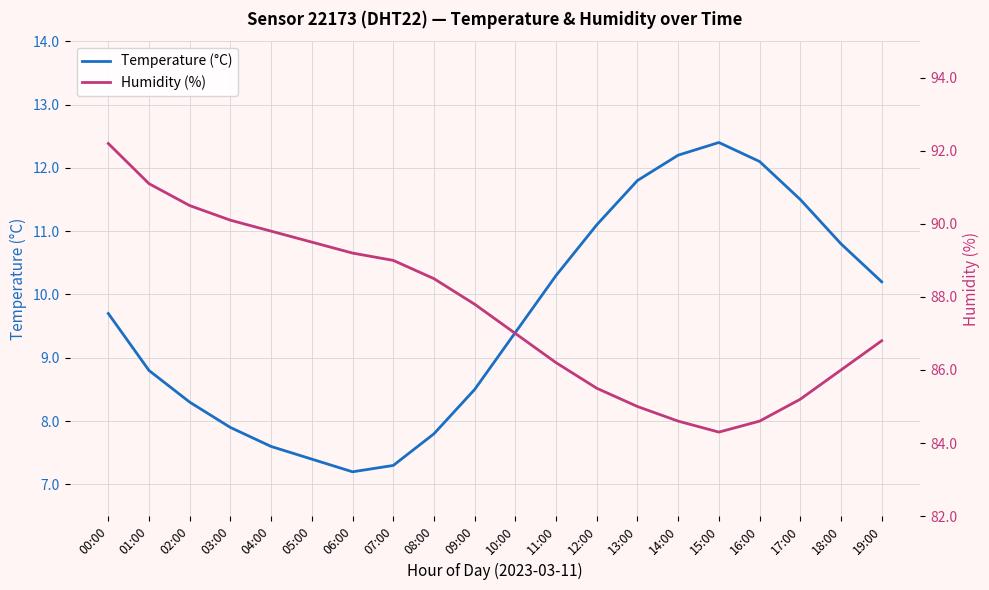

At which label is Humidity (%) closest to 88?

09:00